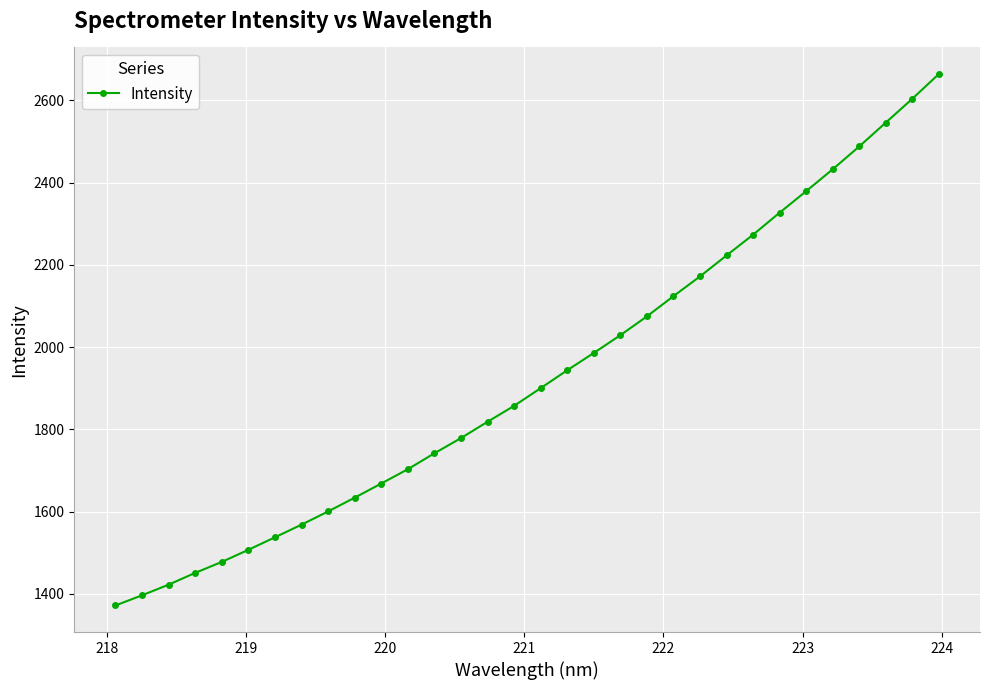

What is the value of the 14th point from the left?

1778.8